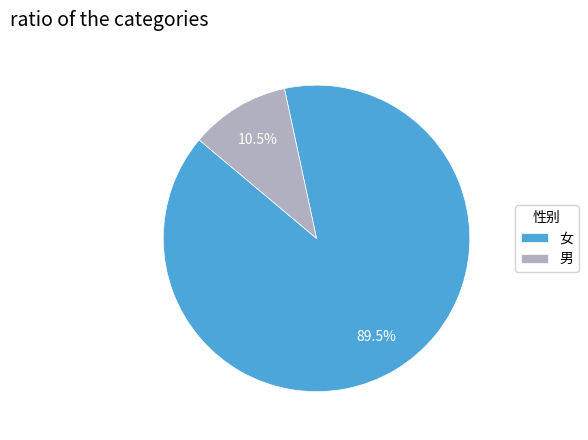

What is the total percentage of 女 and 男?

100.0%